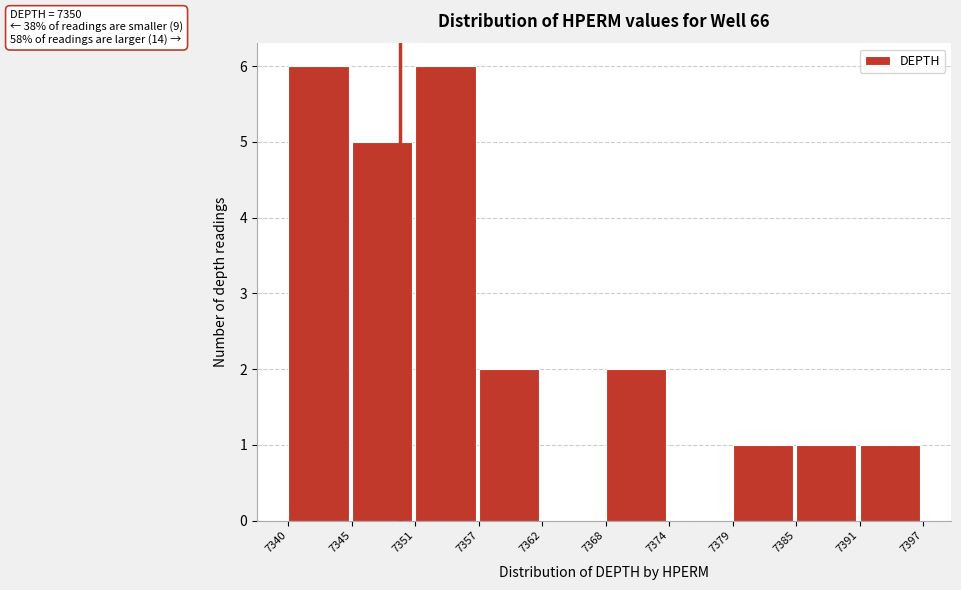

Reading right to left, transcribe all the data shown in this chart.

7391=1	7385=1	7379=1	7374=0	7368=2	7362=0	7357=2	7351=6	7345=5	7340=6